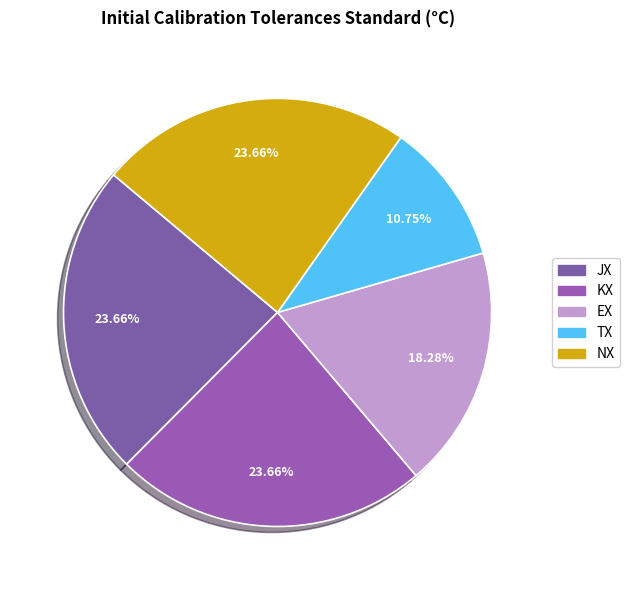

Count the number of slices in the pie.

5